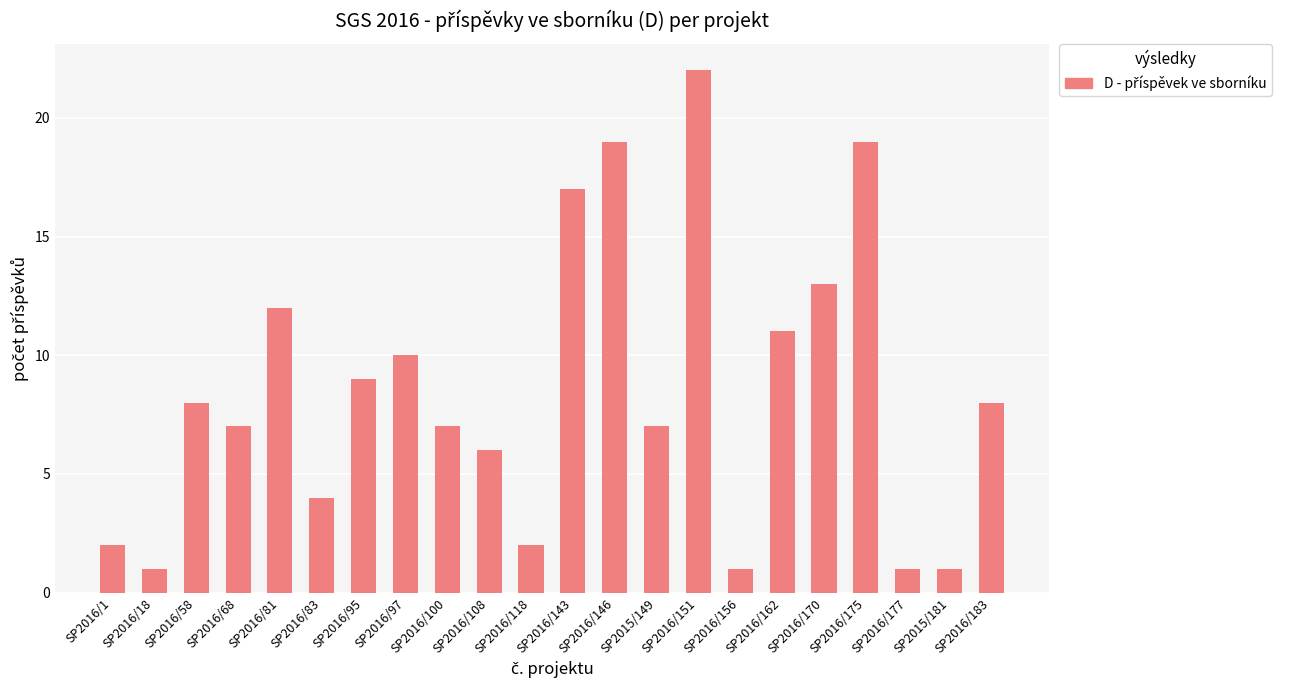

Reading left to right, extract all data points from this chart.

2	1	8	7	12	4	9	10	7	6	2	17	19	7	22	1	11	13	19	1	1	8